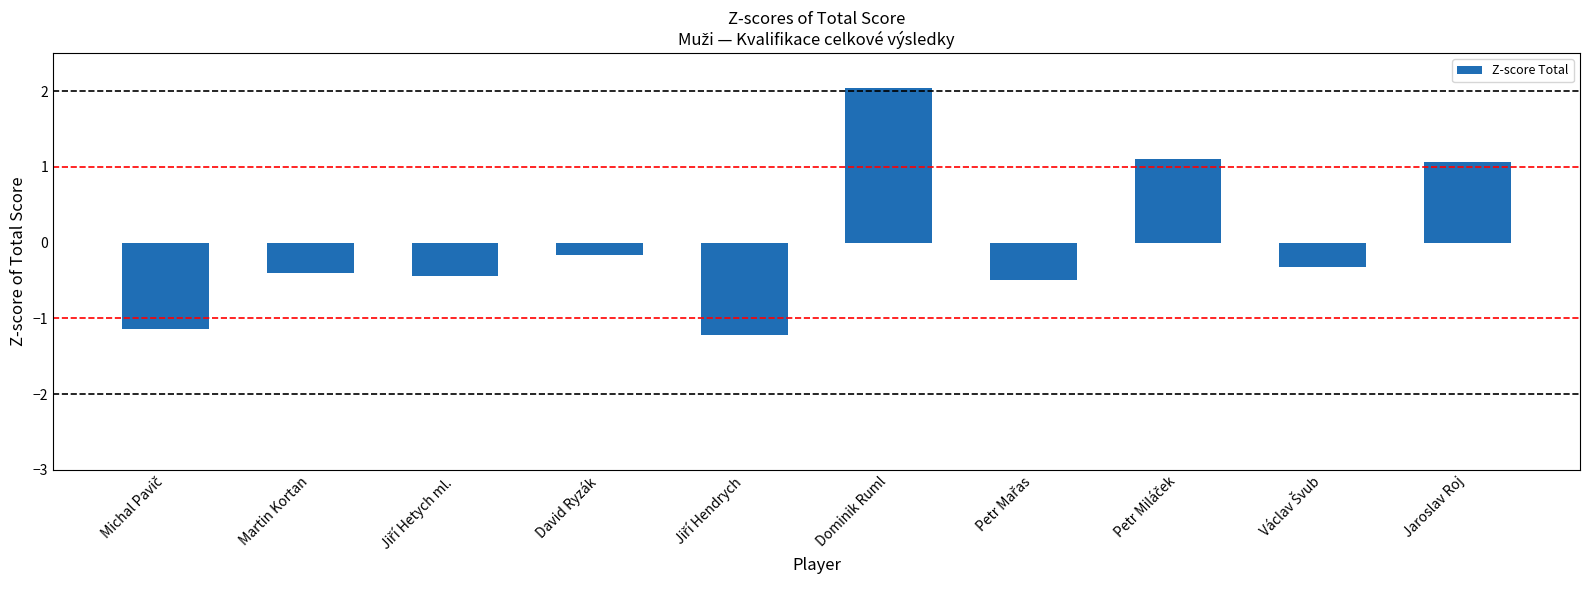

Where is the data nearest to the value 0?

David Ryzák